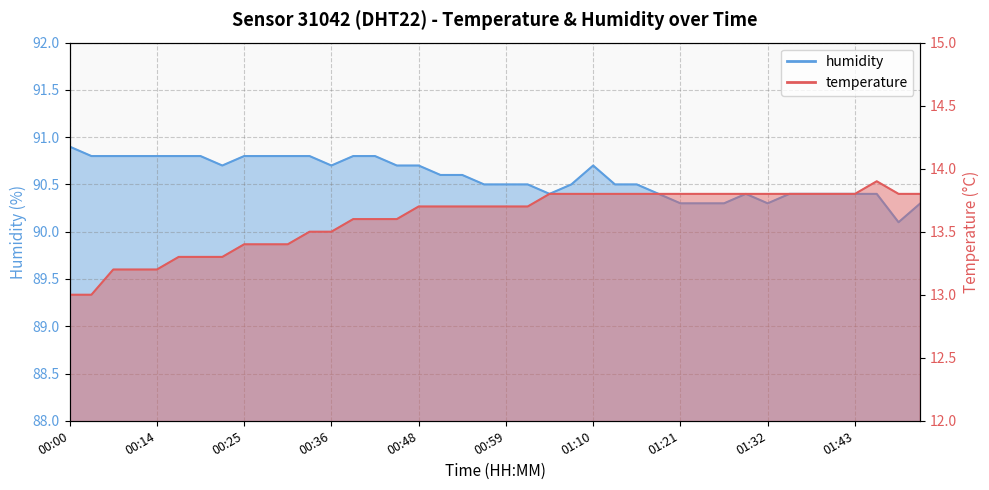

Which series has the widest spread of values?

temperature